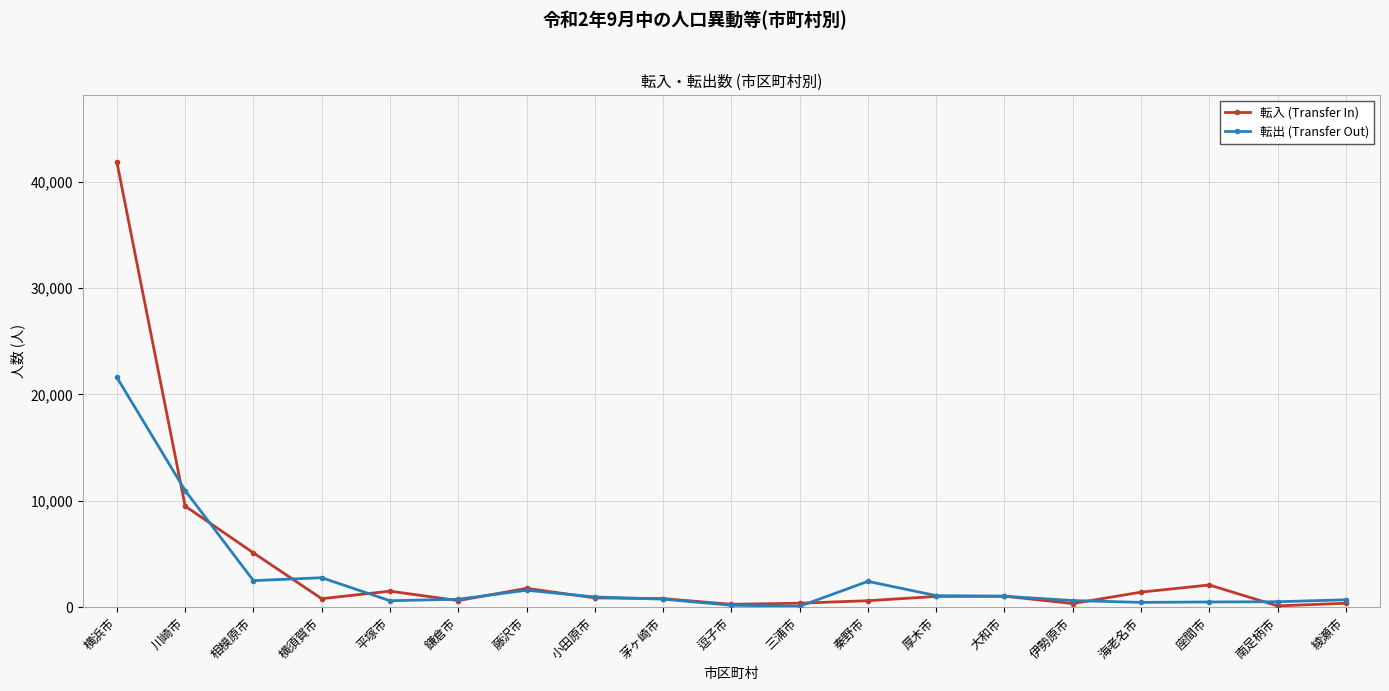

What is the label of the 15th point from the right?

平塚市